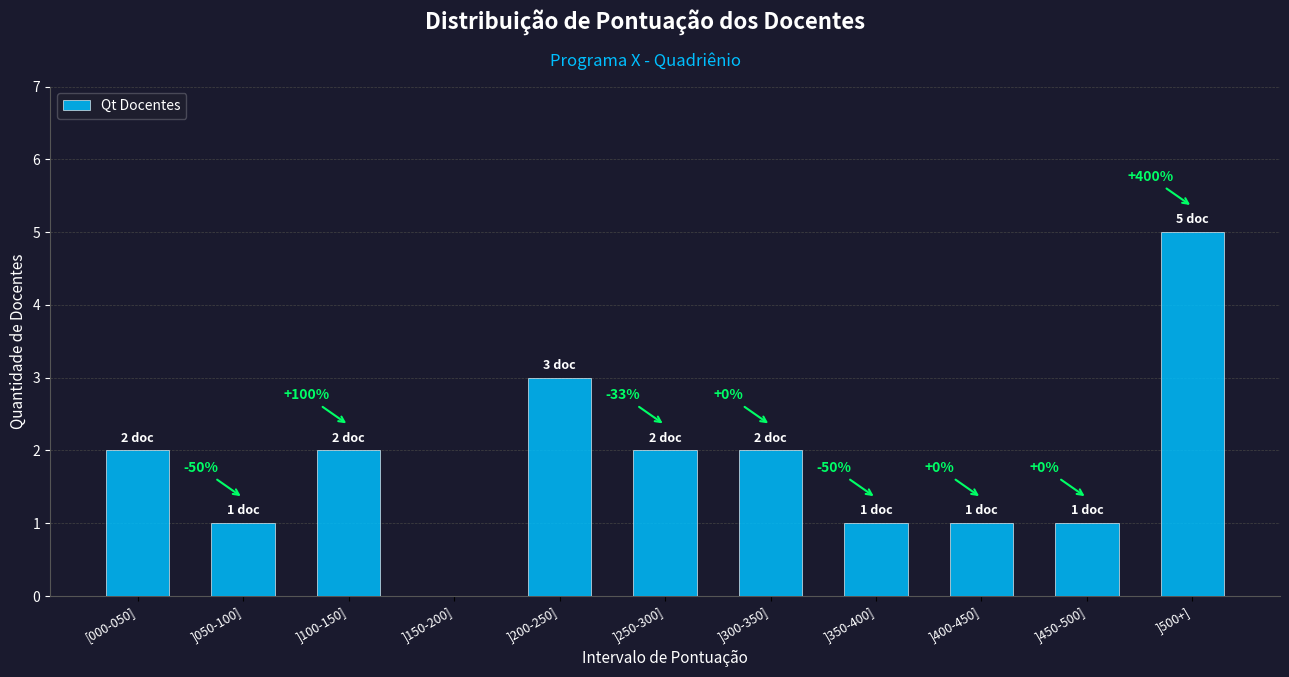

What is the change in value from ]200-250] to ]450-500]?

-2